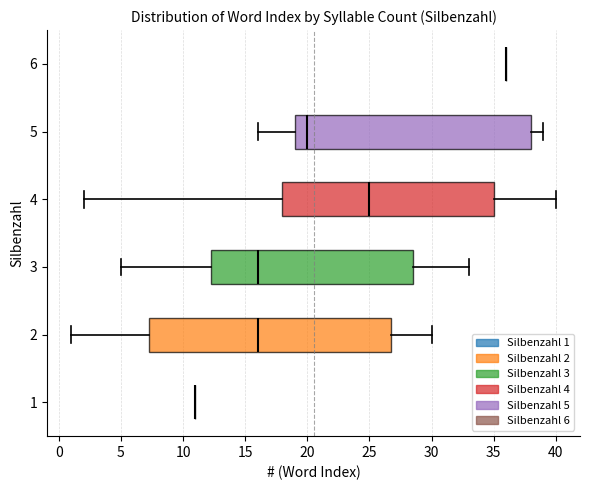

Comparing the boxes themselves (not the whiskers), which one is the widest?

2